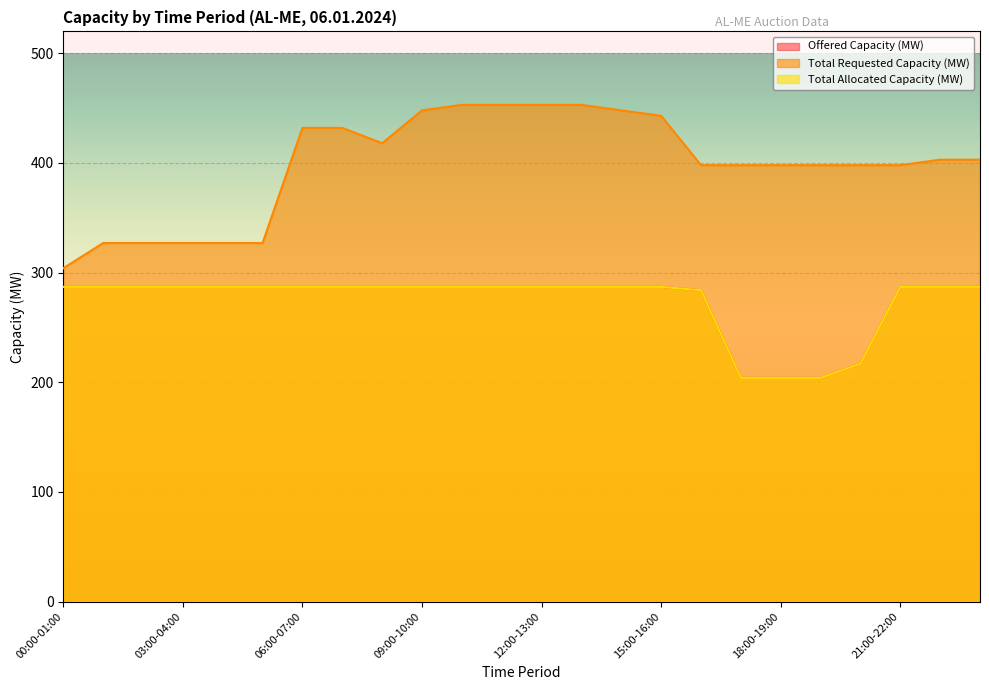

Which category has the lowest value across all series?

17:00-18:00